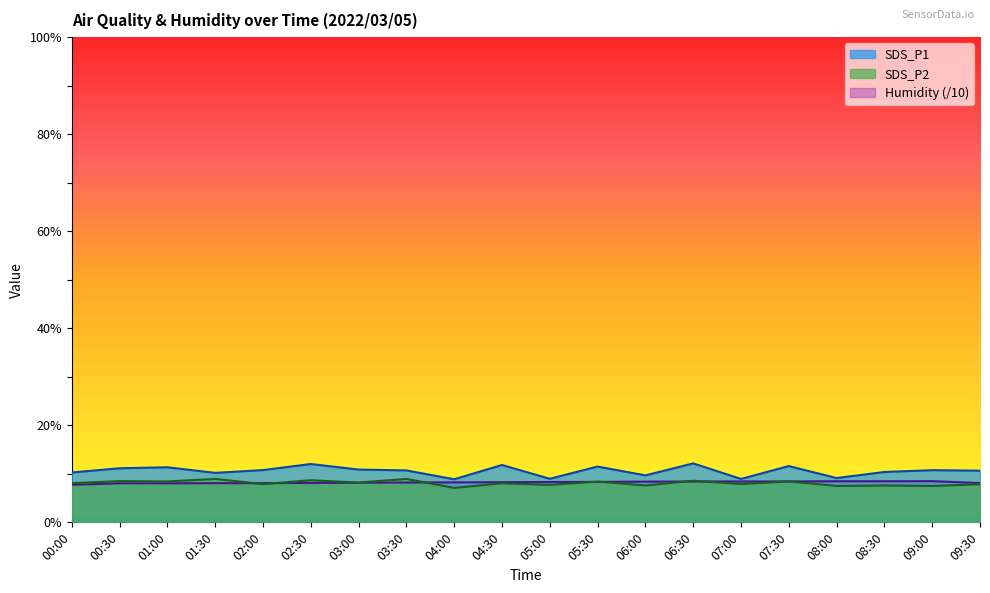

What is the label of the 18th point from the left?

08:30